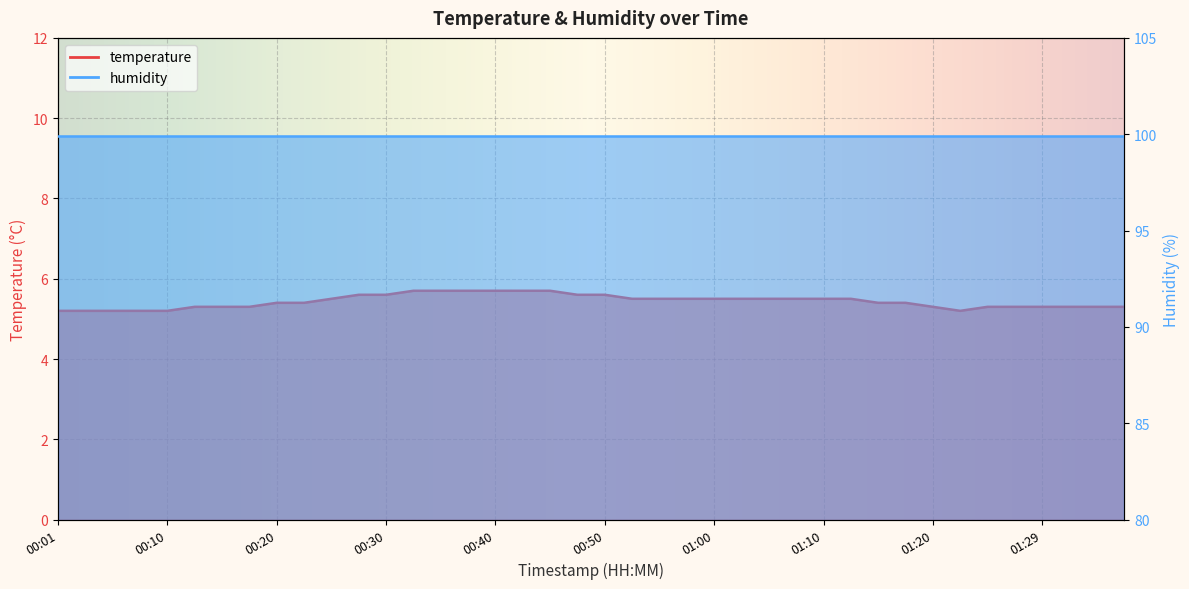

Rank the categories by value from lowest to highest.

00:01, 00:03, 00:06, 00:08, 00:10, 01:22, 00:13, 00:15, 00:18, 01:20, 01:25, 01:27, 01:29, 01:32, 01:34, 01:37, 00:20, 00:23, 01:15, 01:17, 00:25, 00:52, 00:55, 00:57, 01:00, 01:02, 01:05, 01:07, 01:10, 01:12, 00:28, 00:30, 00:47, 00:50, 00:33, 00:35, 00:38, 00:40, 00:43, 00:45